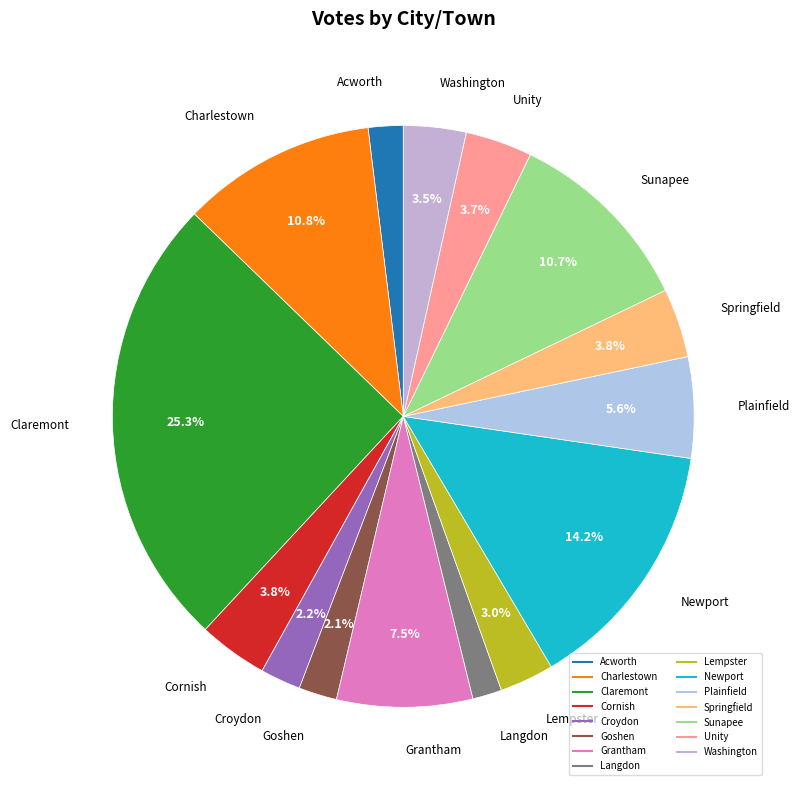

The Croydon slice represents 2% of the pie. True or false?

True